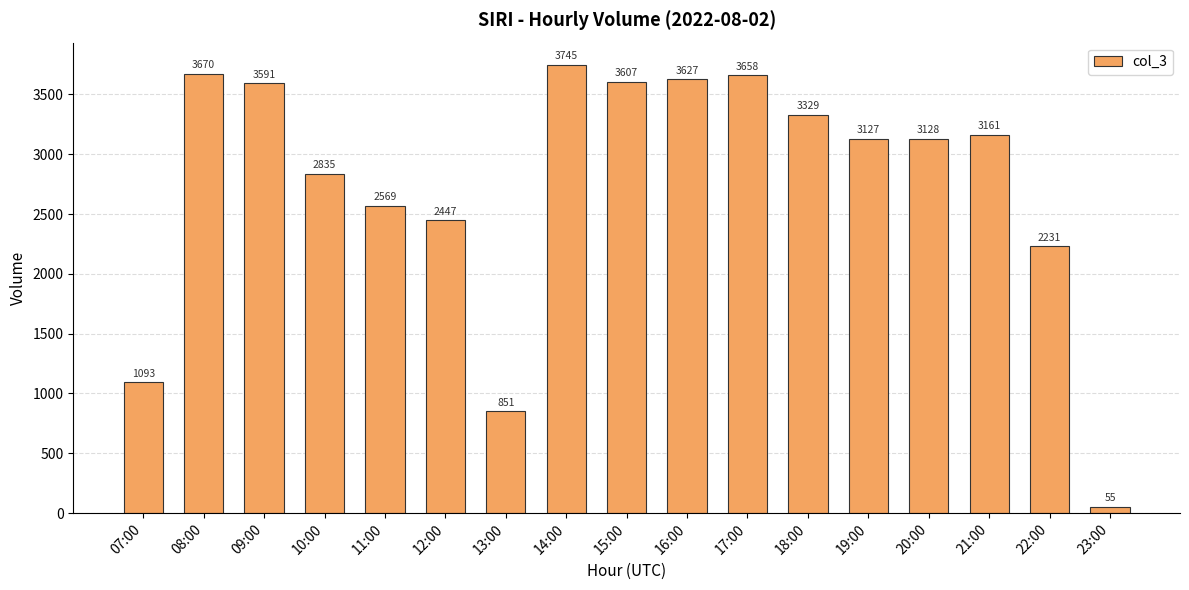

Between 15:00 and 20:00, which is larger?

15:00